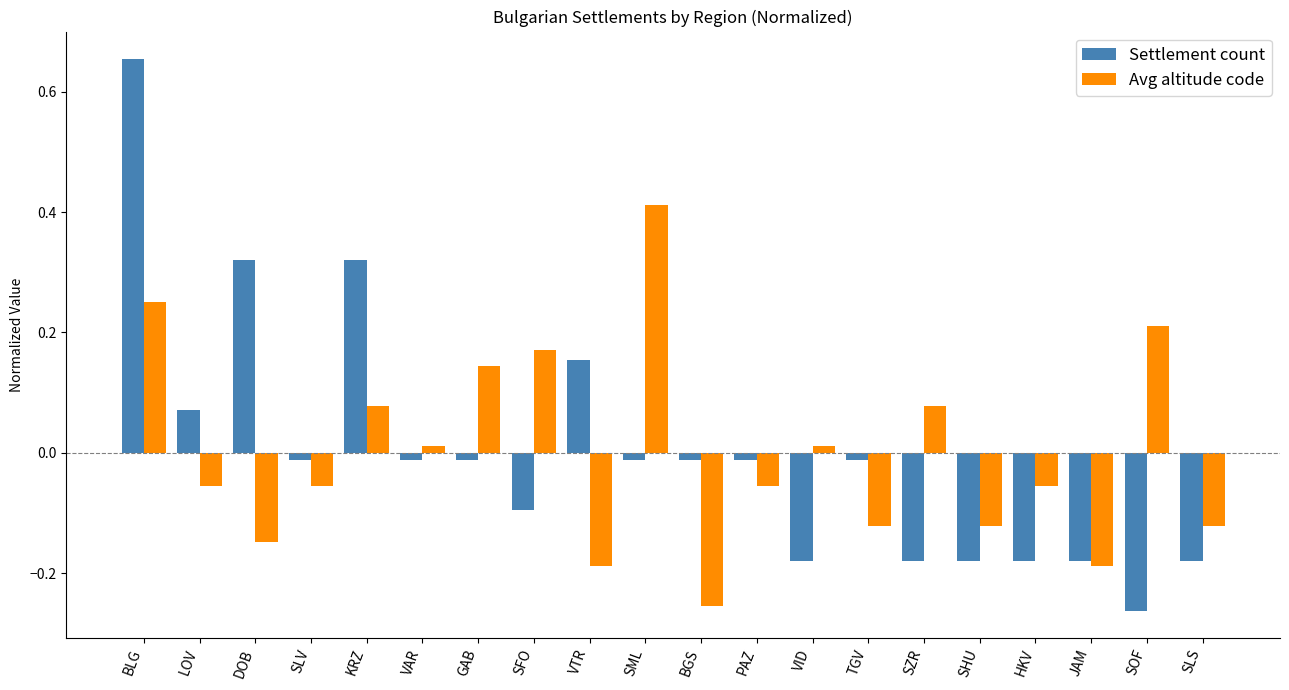

What is the difference between the maximum and minimum values in the Settlement count series?

0.9